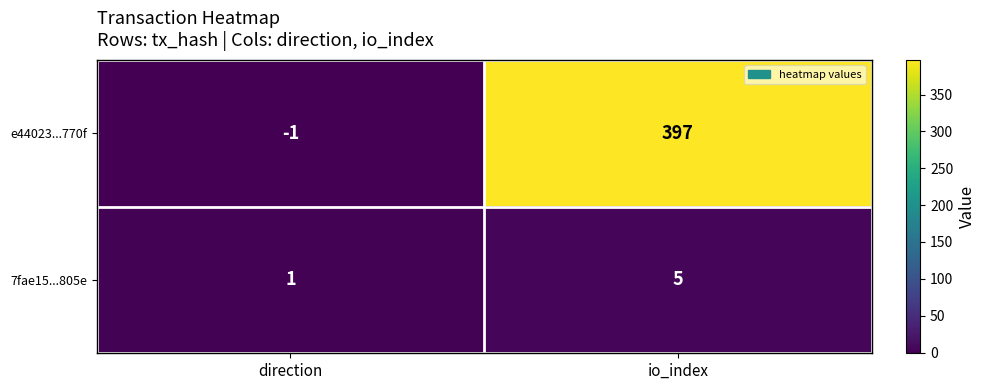

What is the approximate value of 7fae15...805e at io_index?

5